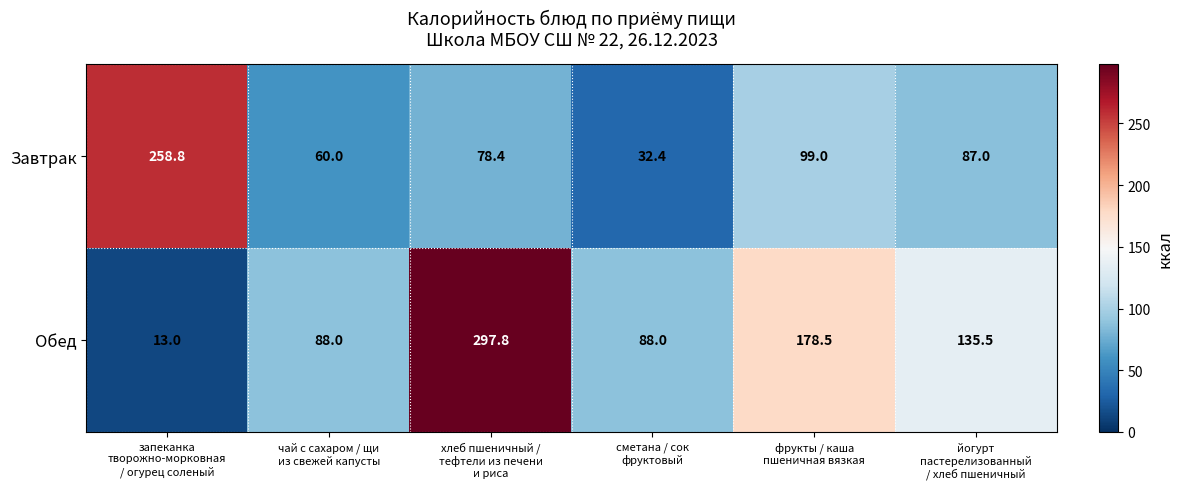

What is the minimum value for Обед?

13.0